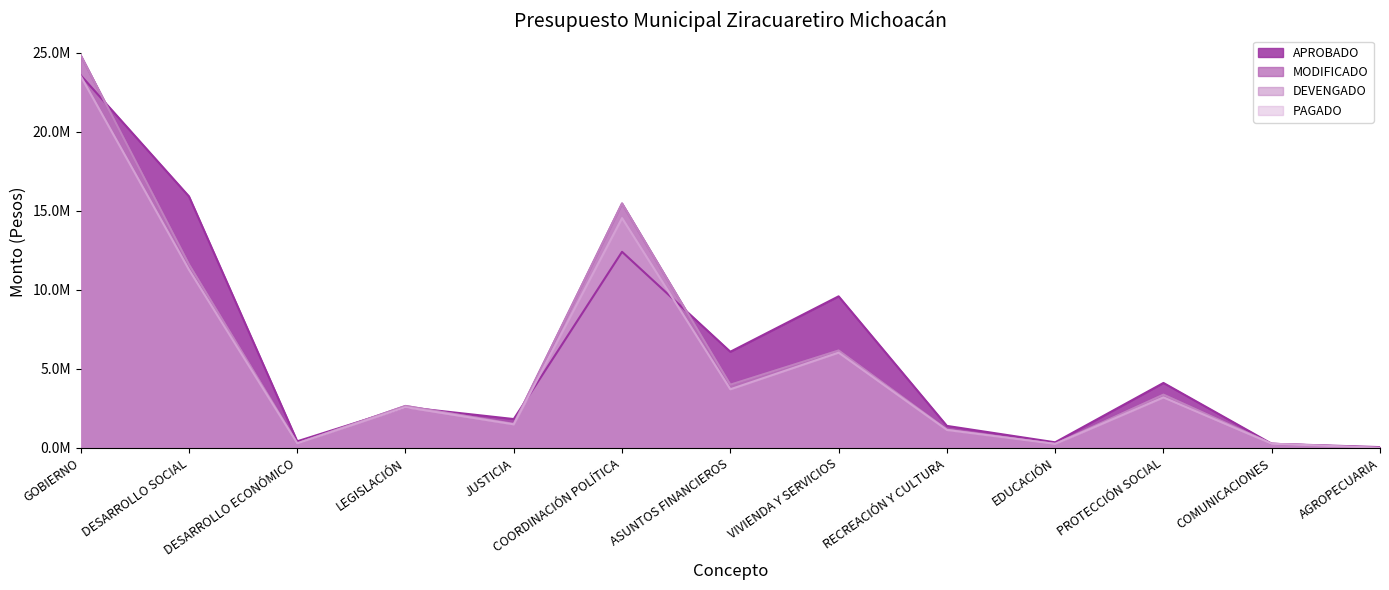

Rank the categories by APROBADO value from lowest to highest.

AGROPECUARIA, COMUNICACIONES, EDUCACIÓN, DESARROLLO ECONÓMICO, RECREACIÓN Y CULTURA, JUSTICIA, LEGISLACIÓN, PROTECCIÓN SOCIAL, ASUNTOS FINANCIEROS, VIVIENDA Y SERVICIOS, COORDINACIÓN POLÍTICA, DESARROLLO SOCIAL, GOBIERNO